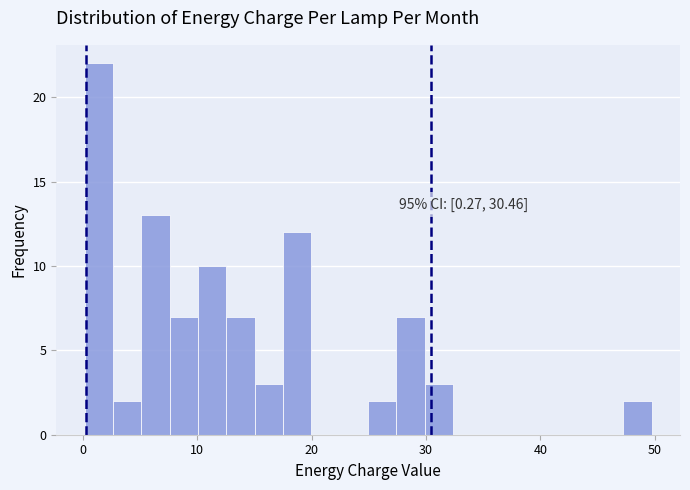

Around what value on the x-axis is the tallest bar? Give the approximate position of its centre, as read against the axis.

1